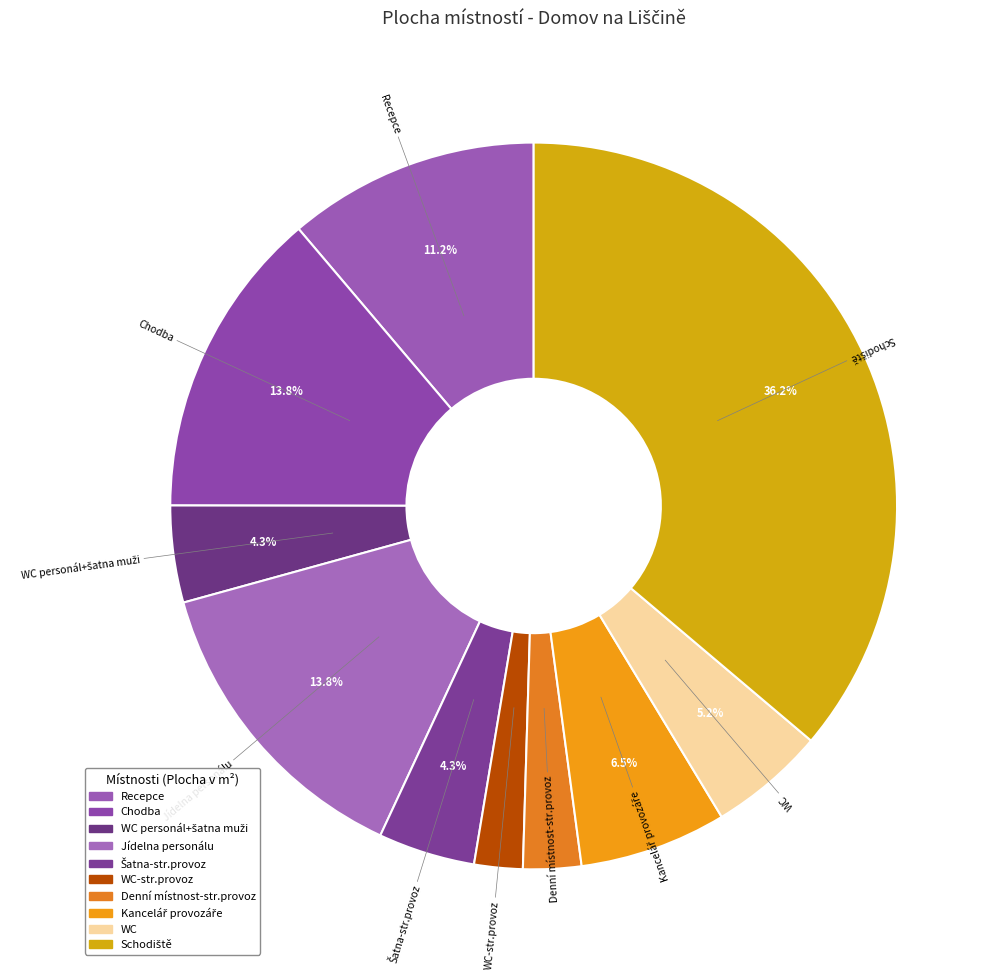

Does Jídelna personálu represent more than half of the total?

No